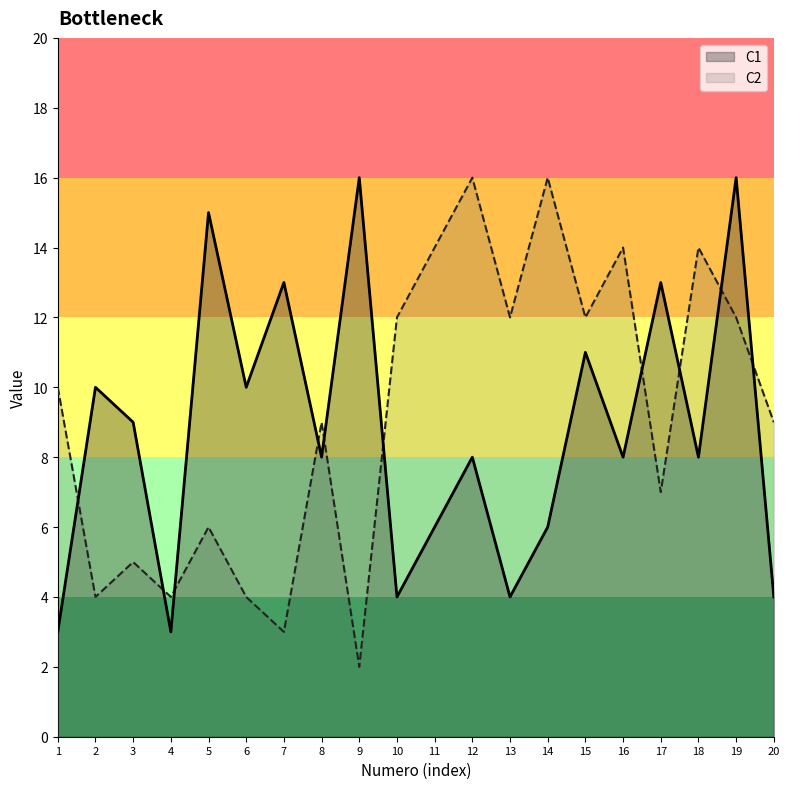

In C2, how many points are higher than both neighbors (excluding endpoints)?

7